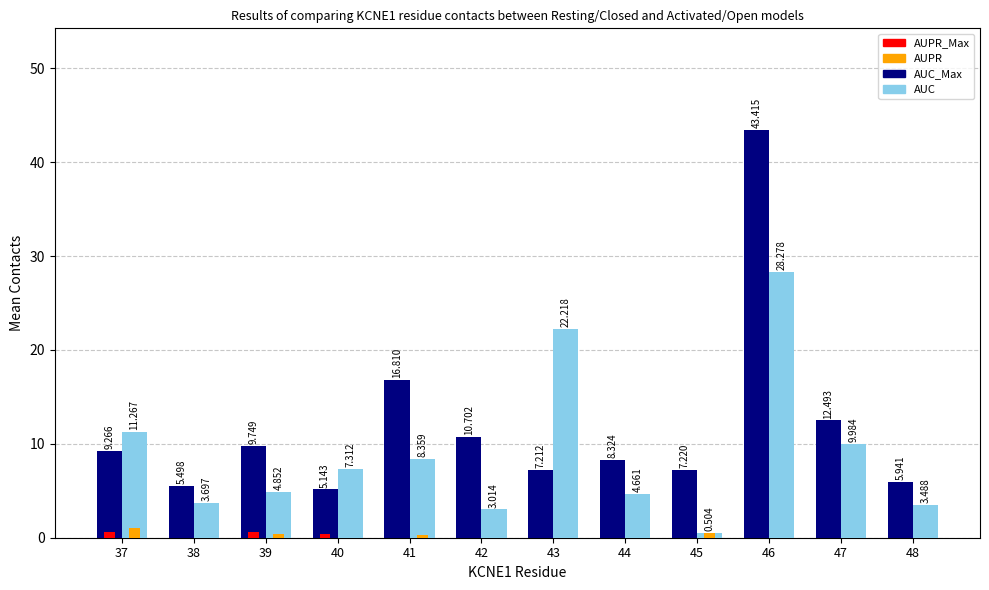

What is the minimum value shown in the chart?

0.5